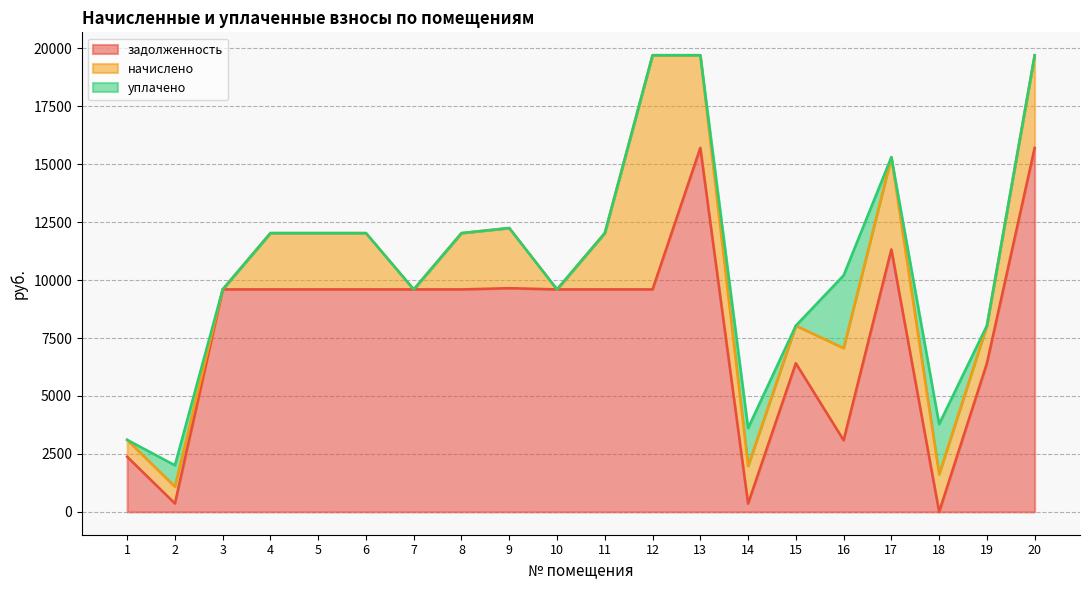

What is the highest value of the задолженность series?

15705.6